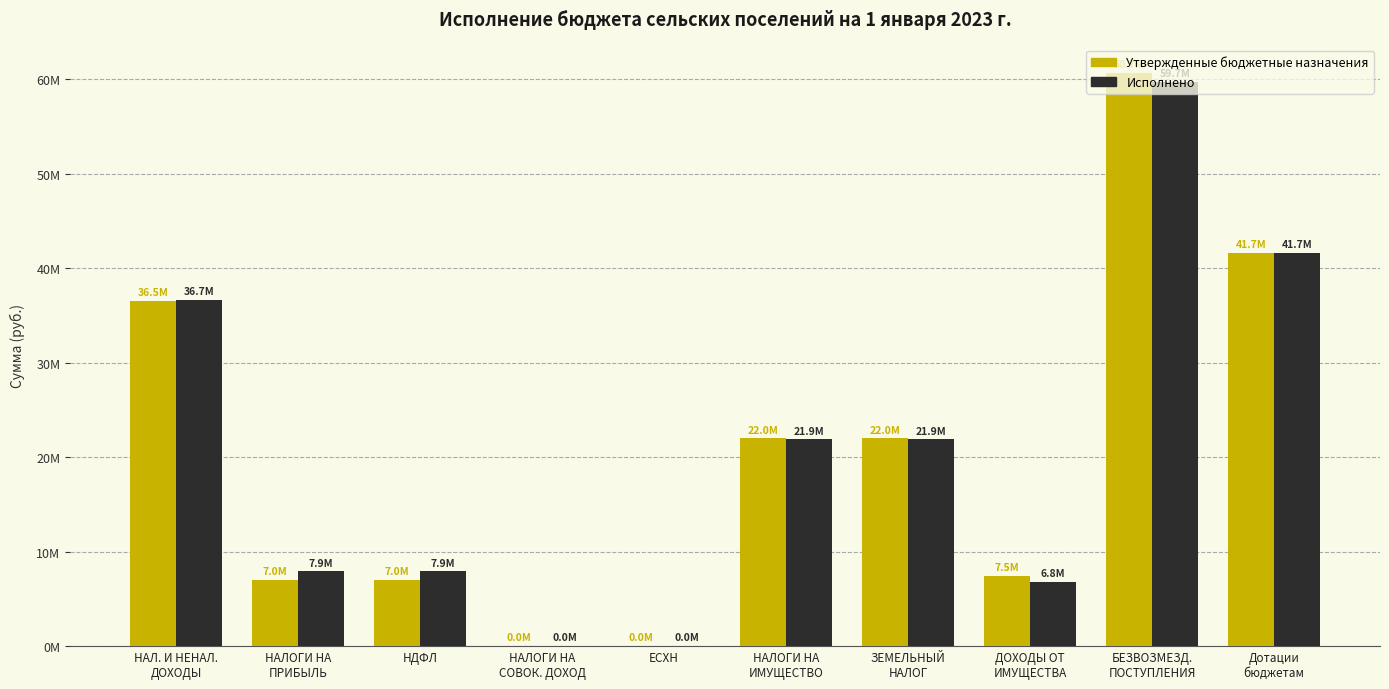

Is the value of Утвержденные бюджетные назначения at НАЛОГИ НА
СОВОК. ДОХОД greater than the value of Исполнено at ДОХОДЫ ОТ
ИМУЩЕСТВА?

No